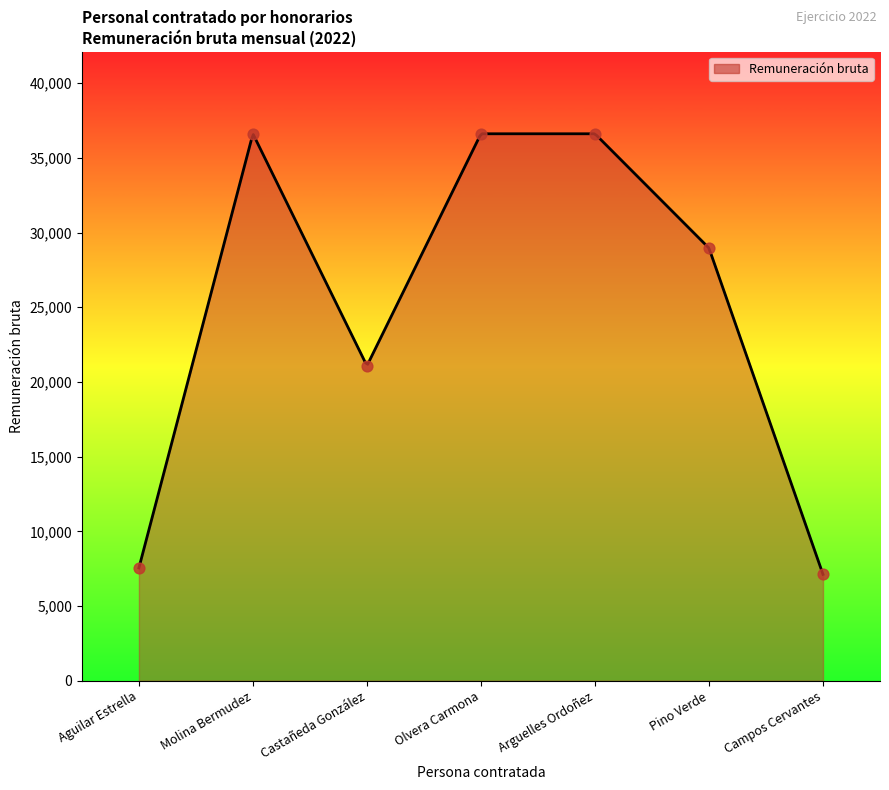

What is the change in value from Castañeda González to Campos Cervantes?

-13960.8